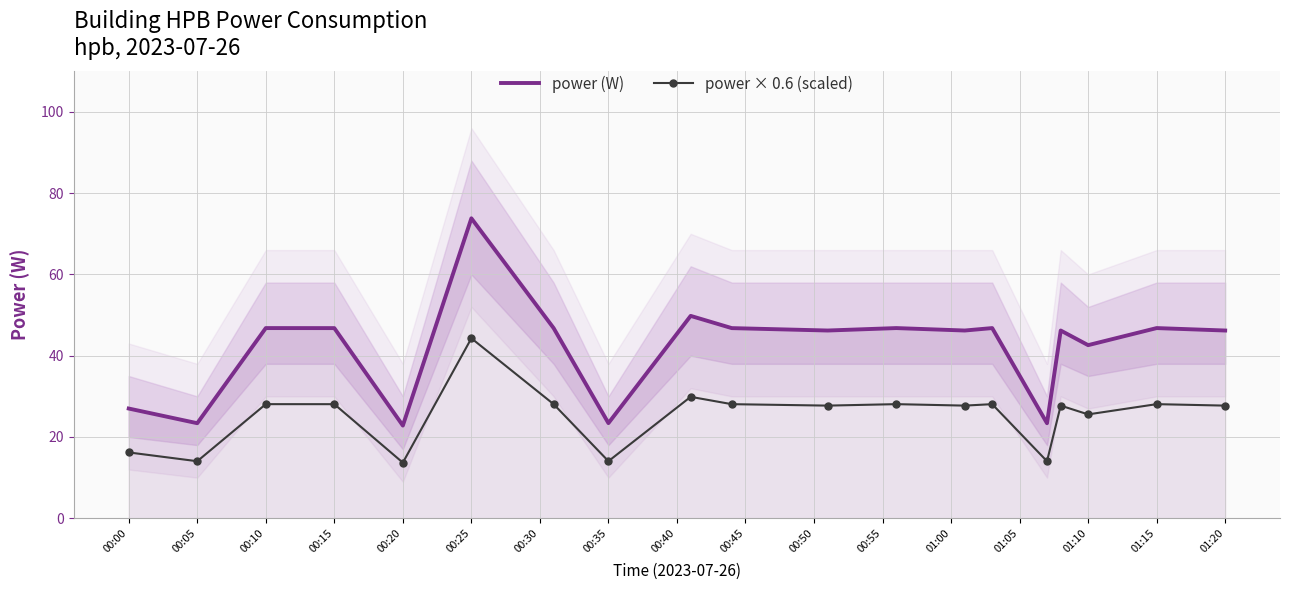

What is the difference between the maximum and second lowest values in the power (W) series?

50.4